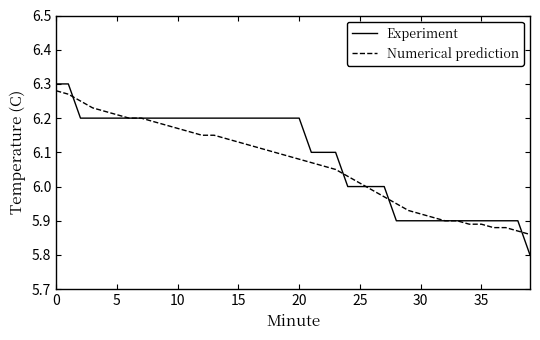

What is the smallest value displayed?

5.8